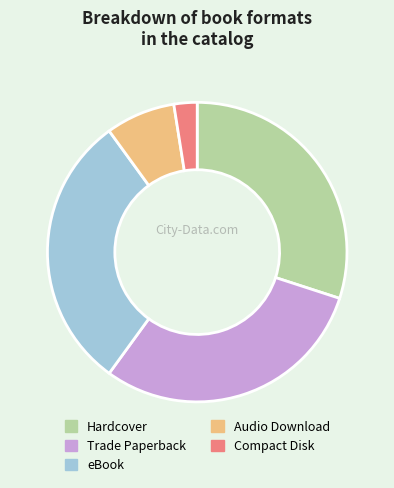

Which category has the smallest portion of the pie?

Compact Disk